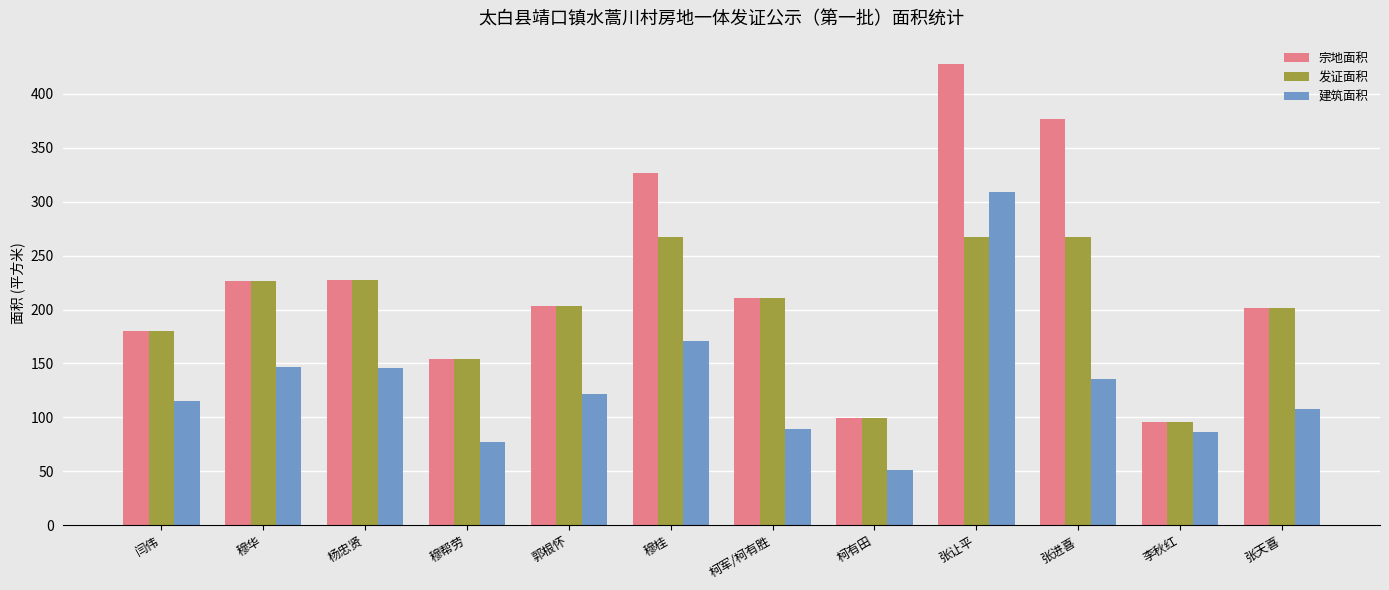

How many groups of bars are there?

12